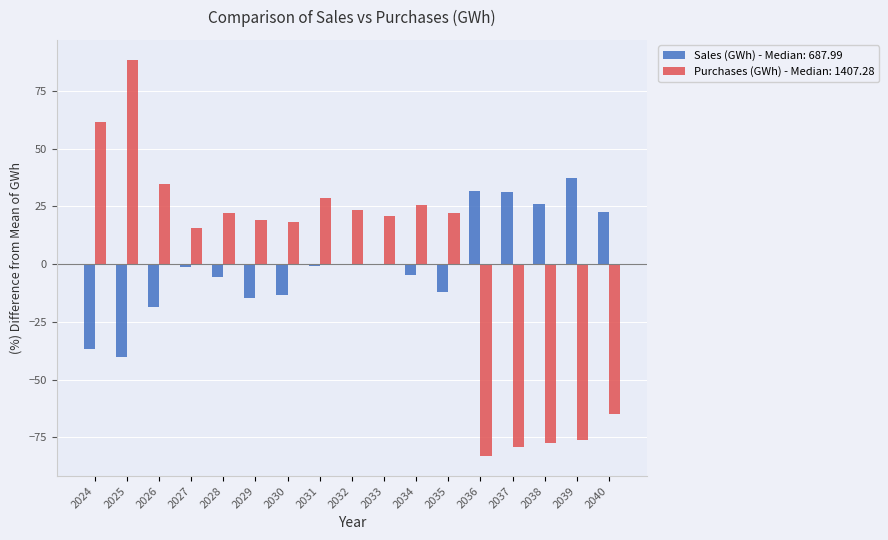

At which category is the sum across all series the highest?

2025